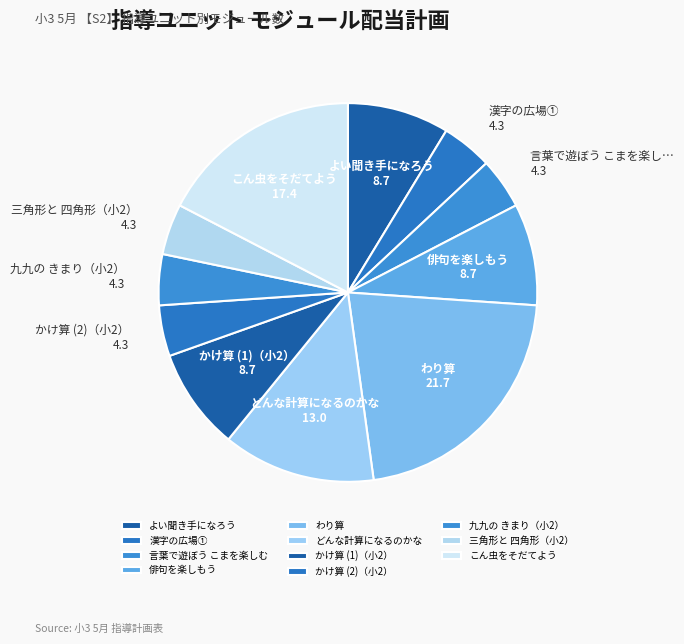

How many slices are in this pie chart?

11